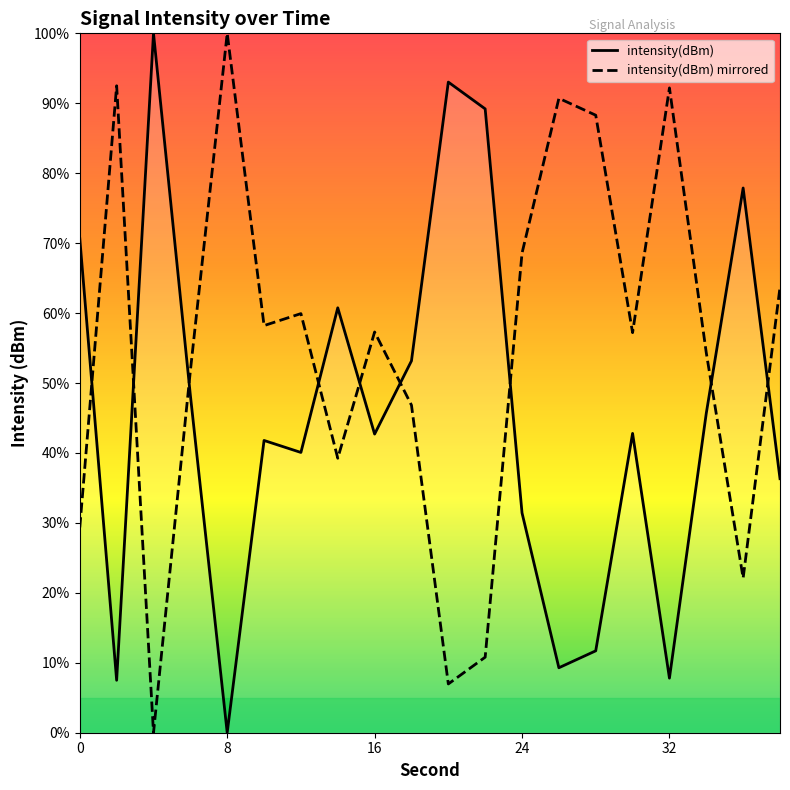

Rank the series at 32 from lowest to highest value.

intensity(dBm), intensity(dBm) mirrored